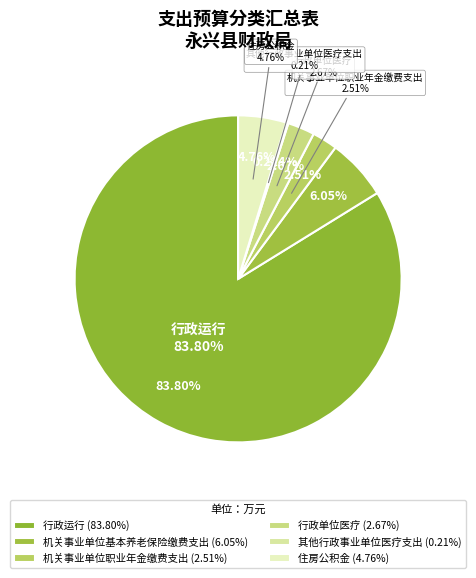

Is it true that 行政运行 is 96% of the pie?

False